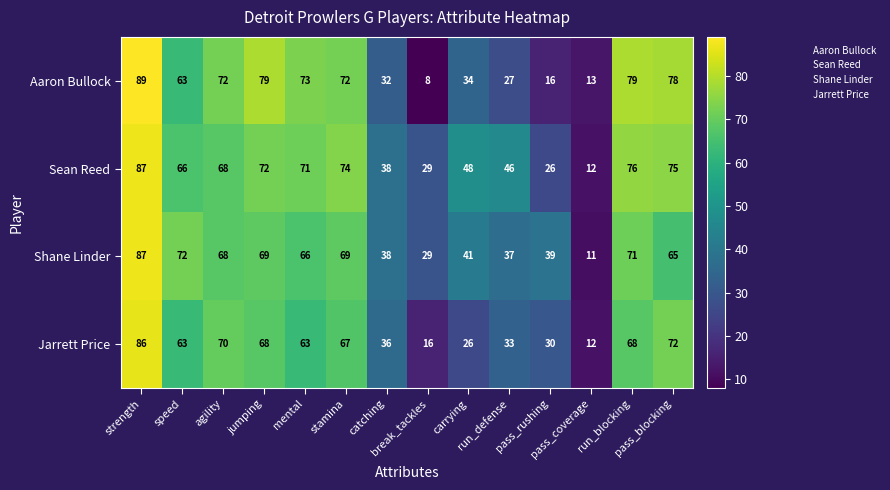

What is the lowest value of the Aaron Bullock series?

8